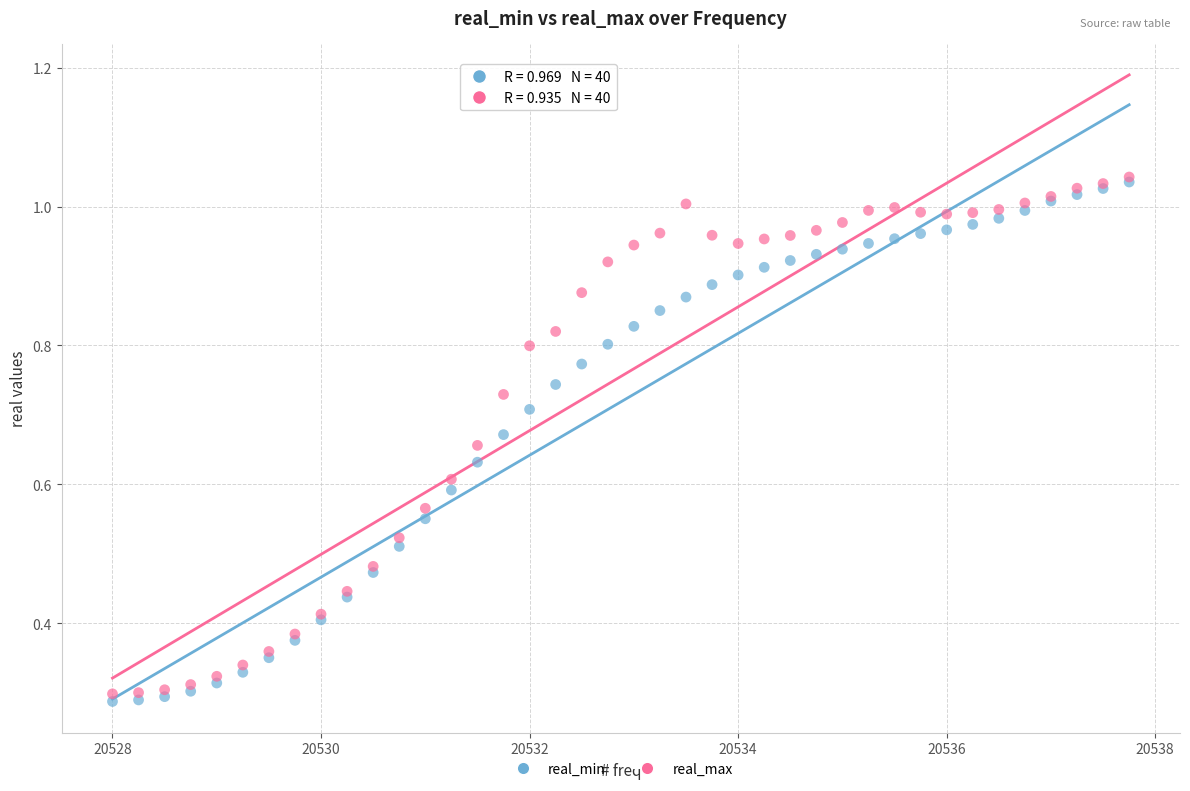

Which series contains the lowest Y value?

real_min